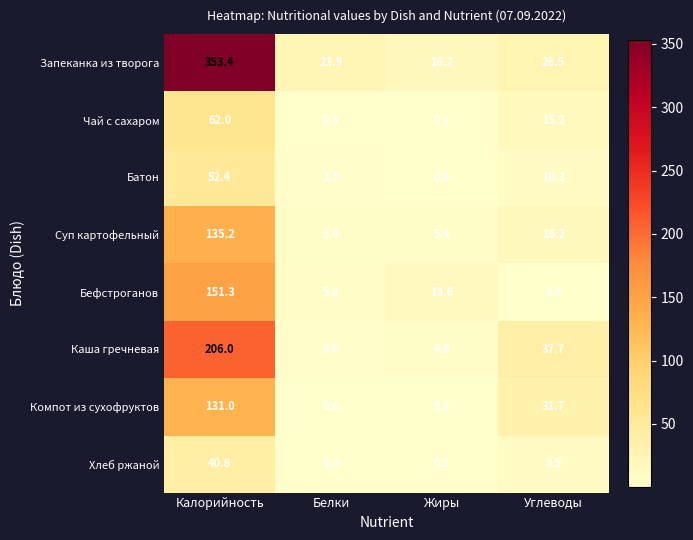

The Хлеб ржаной series shows 2.0 at Белки. True or false?

False